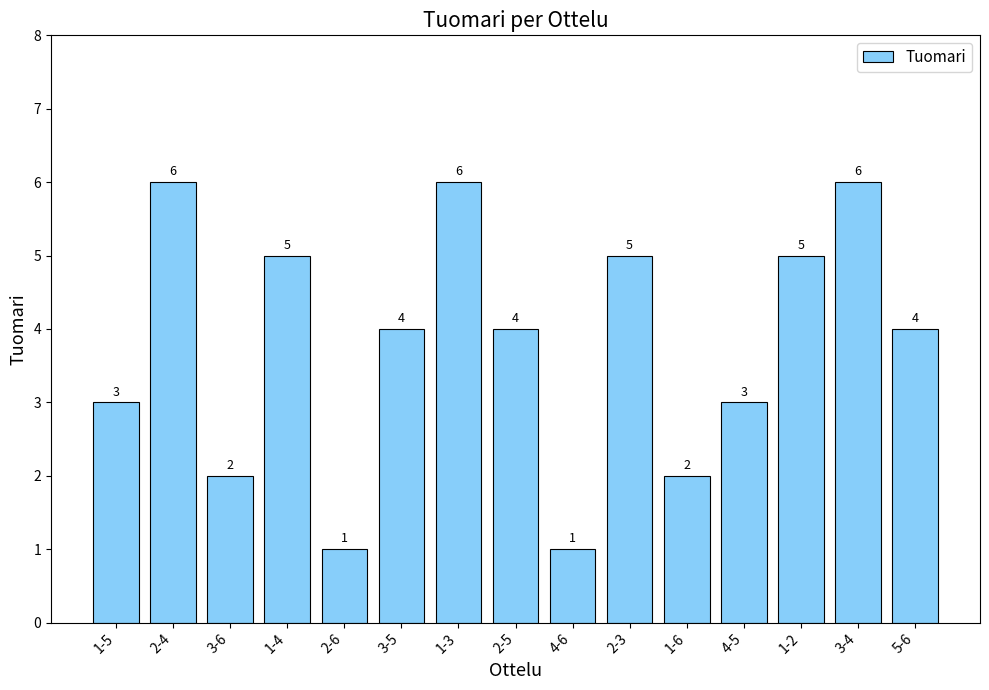

What is the greatest value displayed?

6